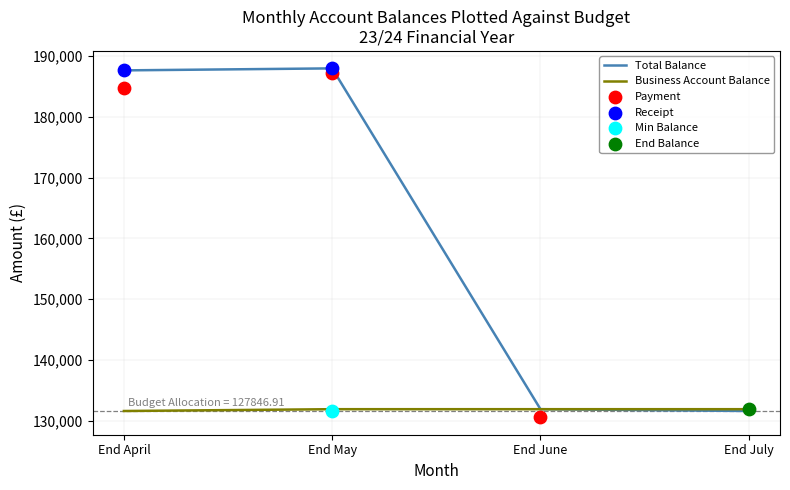

At how many categories does at least one series exceed 178185?

2